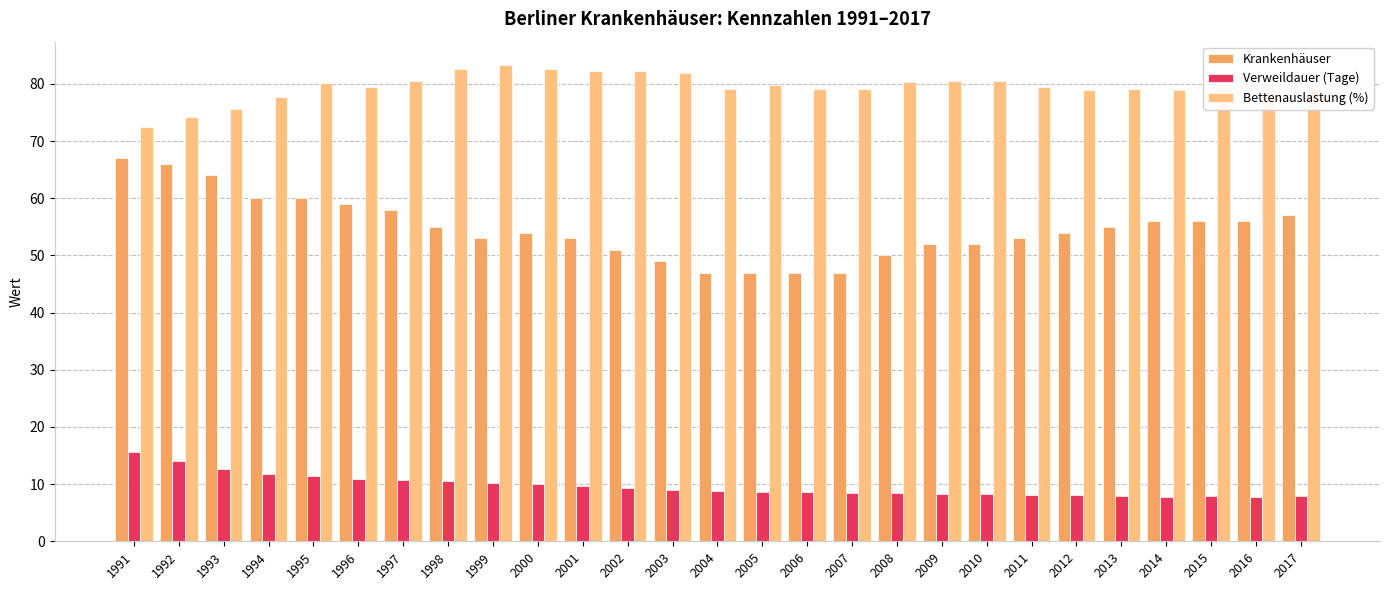

What is the difference between the second highest and second lowest values in the Krankenhäuser series?

19.0